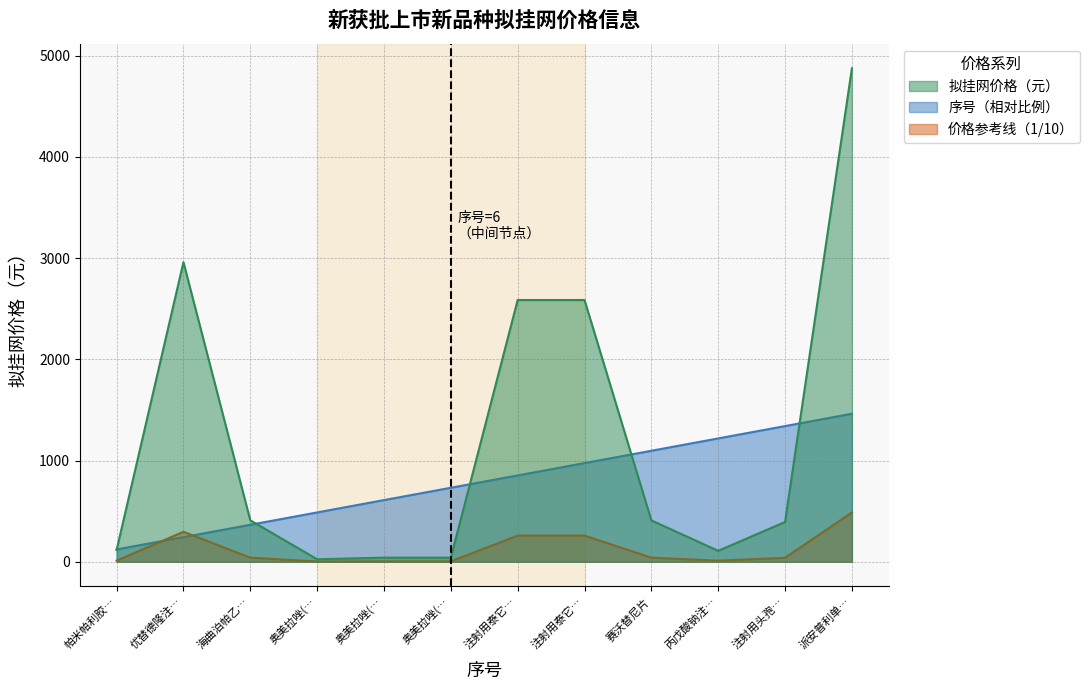

The 拟挂网价格（元） series shows 116.7 at 帕米帕利胶…. True or false?

True